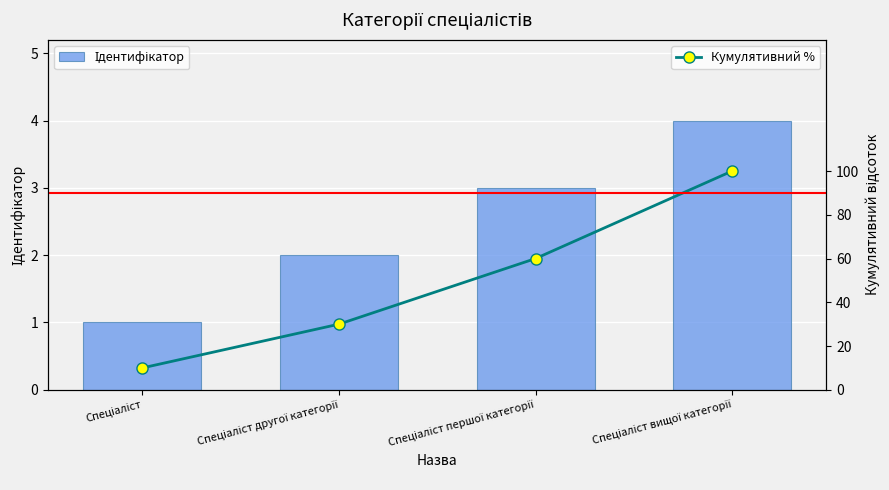

Is it true that Ідентифікатор equals 4 at Спеціаліст вищої категорії?

True